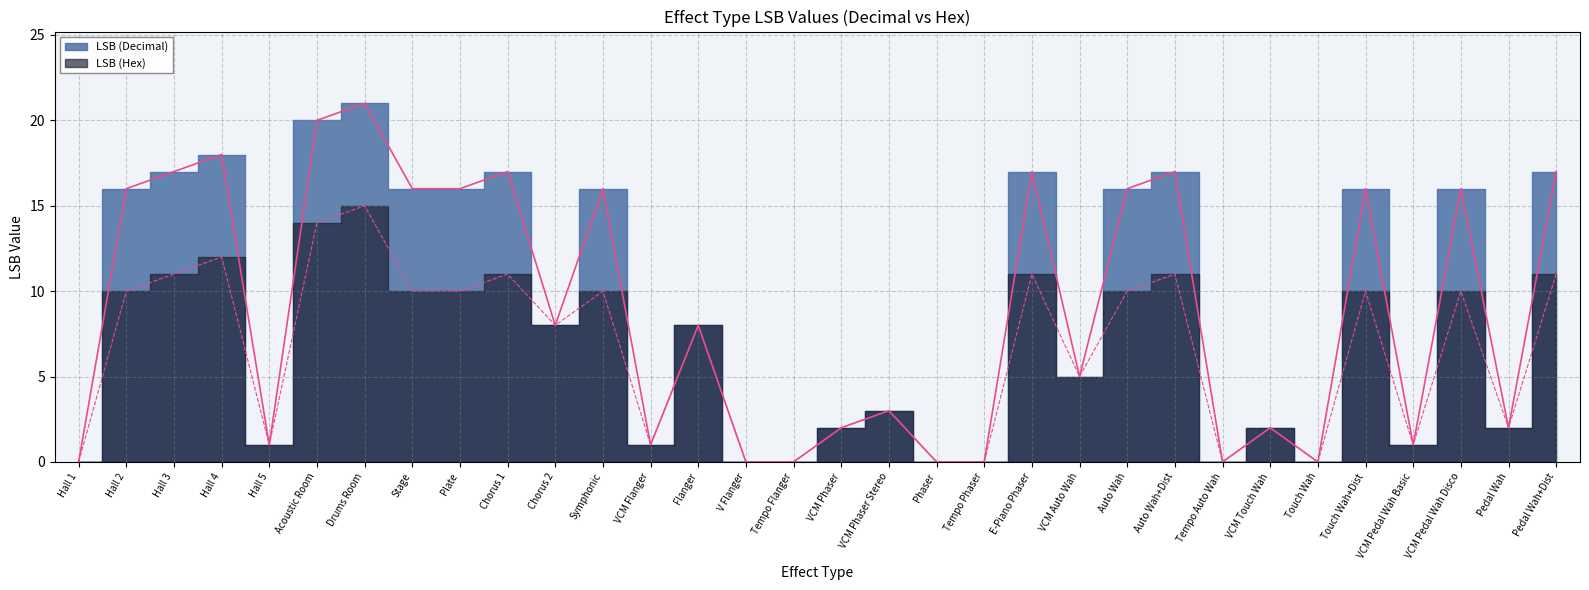

How many data points does each series have?

32